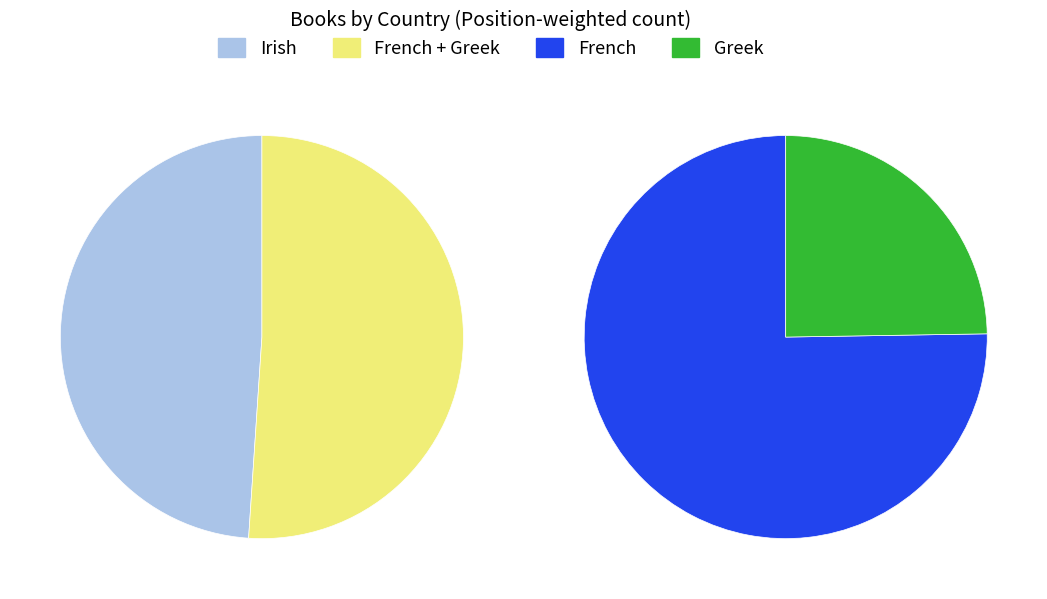

What is the change in value from French to Greek?

-49